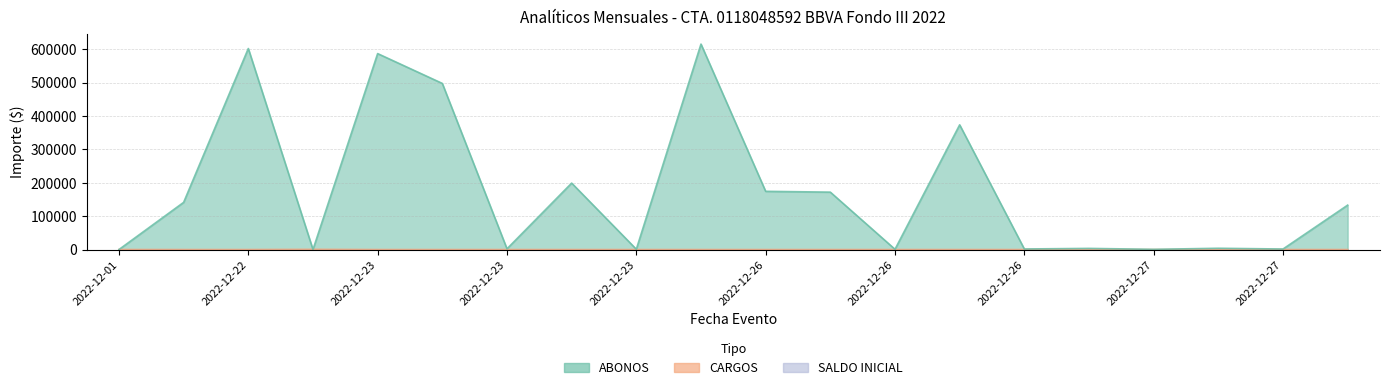

At which category is the sum across all series the highest?

2022-12-23